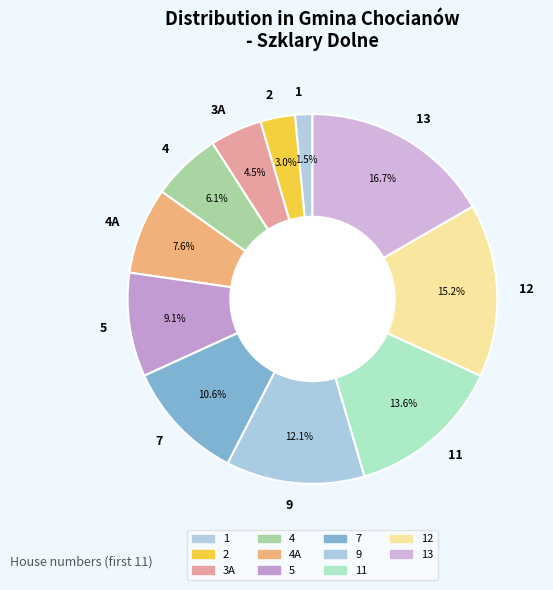

Which slice is the smallest?

1